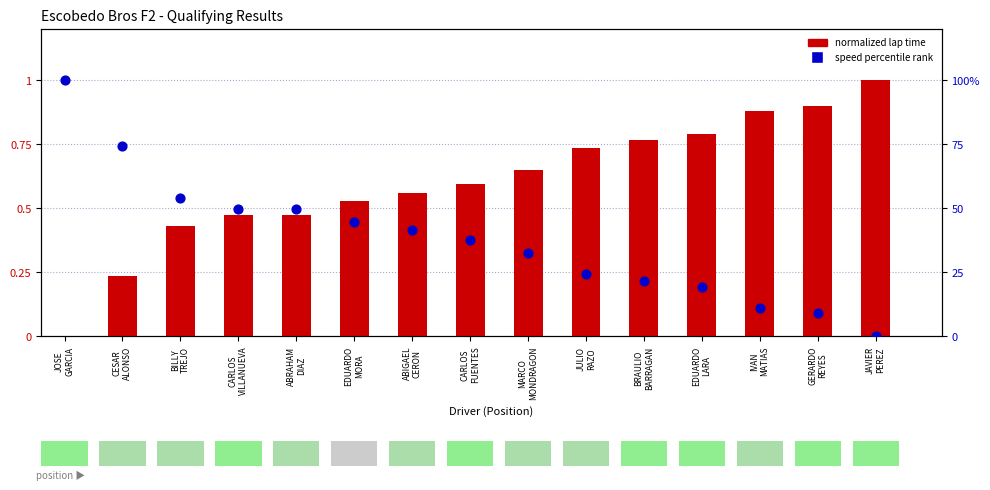

Which series has the largest total across all categories?

speed percentile rank